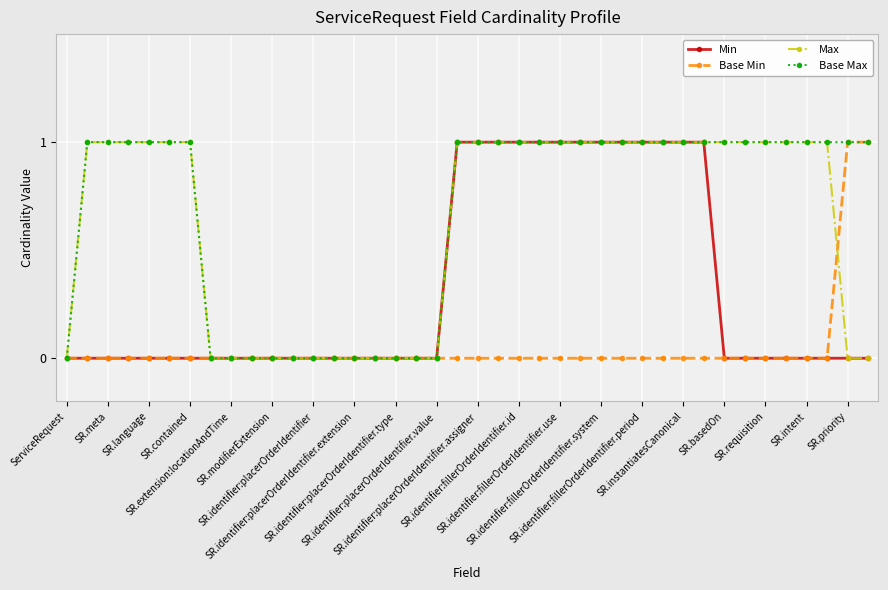

After their last crossing, which series has the higher values: Base Min or Max?

Base Min